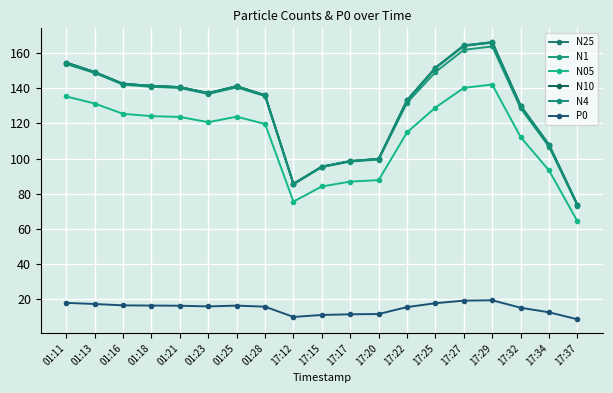

Rank the categories by P0 value from highest to lowest.

17:29, 17:27, 01:11, 17:25, 01:13, 01:16, 01:18, 01:25, 01:21, 01:23, 01:28, 17:22, 17:32, 17:34, 17:20, 17:17, 17:15, 17:12, 17:37